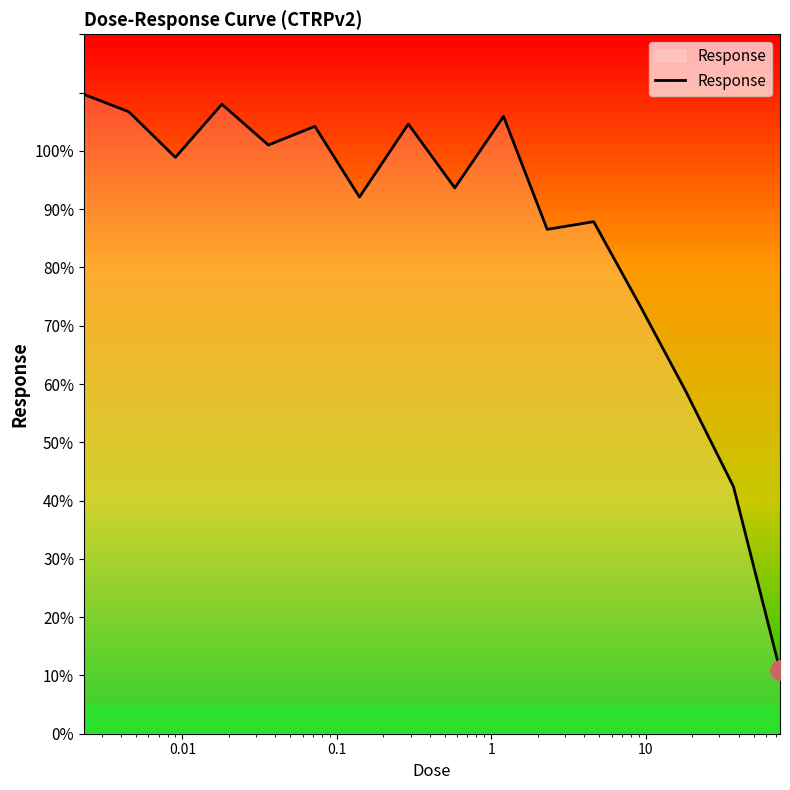

What is the difference between the maximum and minimum values?

98.8